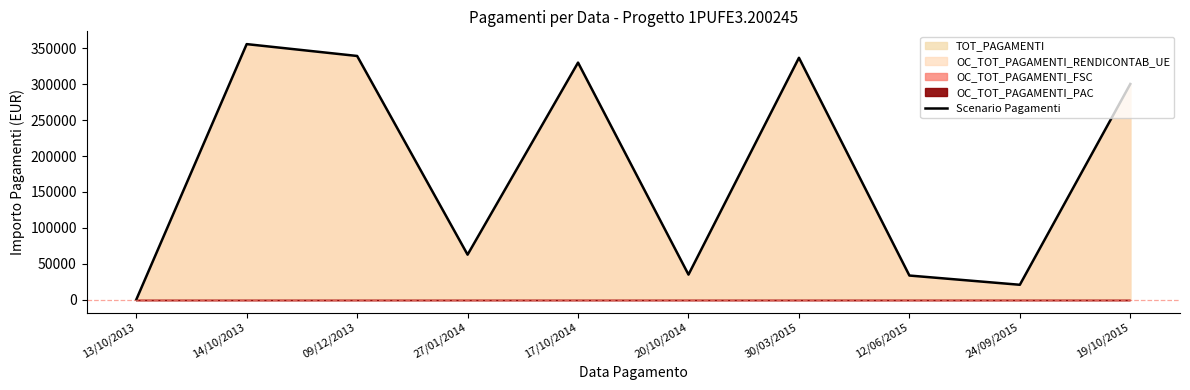

What is the average value?

181459.9